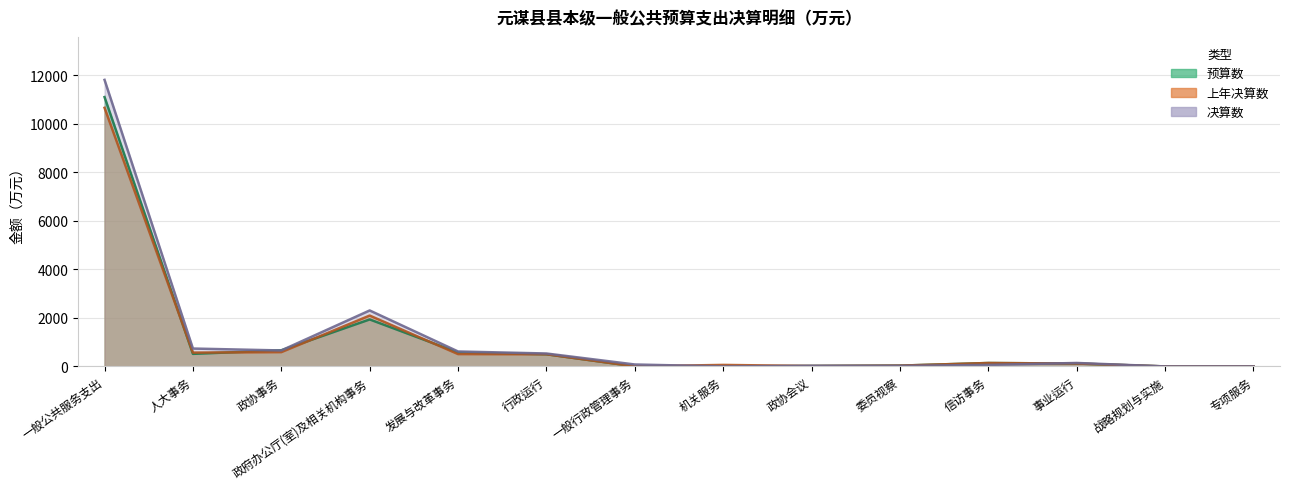

At which label does 上年决算数 first exceed 141?

一般公共服务支出